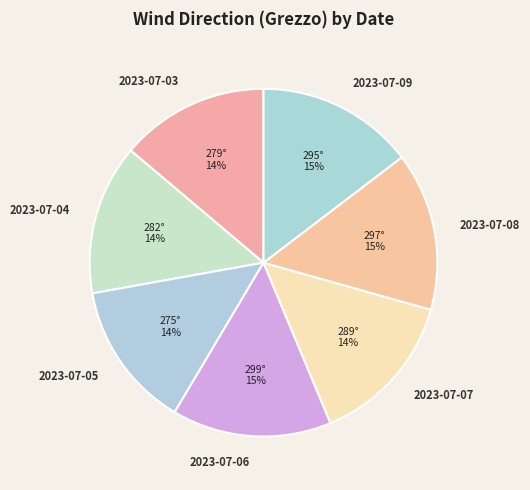

To the nearest percent, what portion does 2023-07-09 represent?

15%